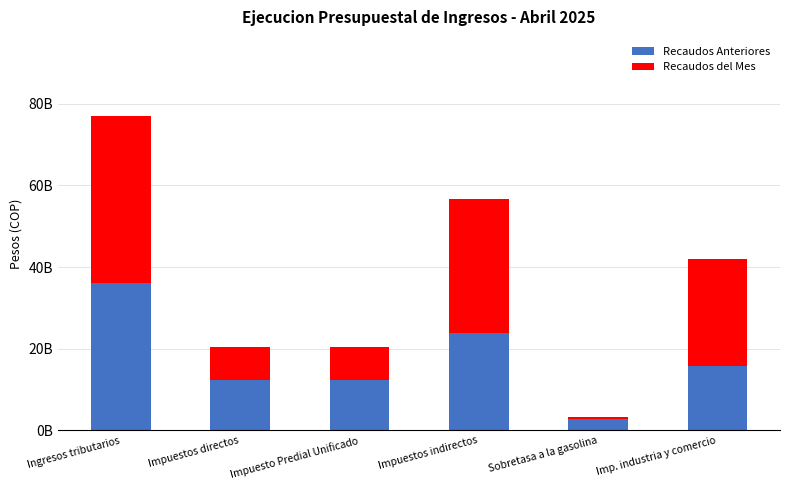

At which label is Recaudos Anteriores closest to 19432451153?

Imp. industria y comercio